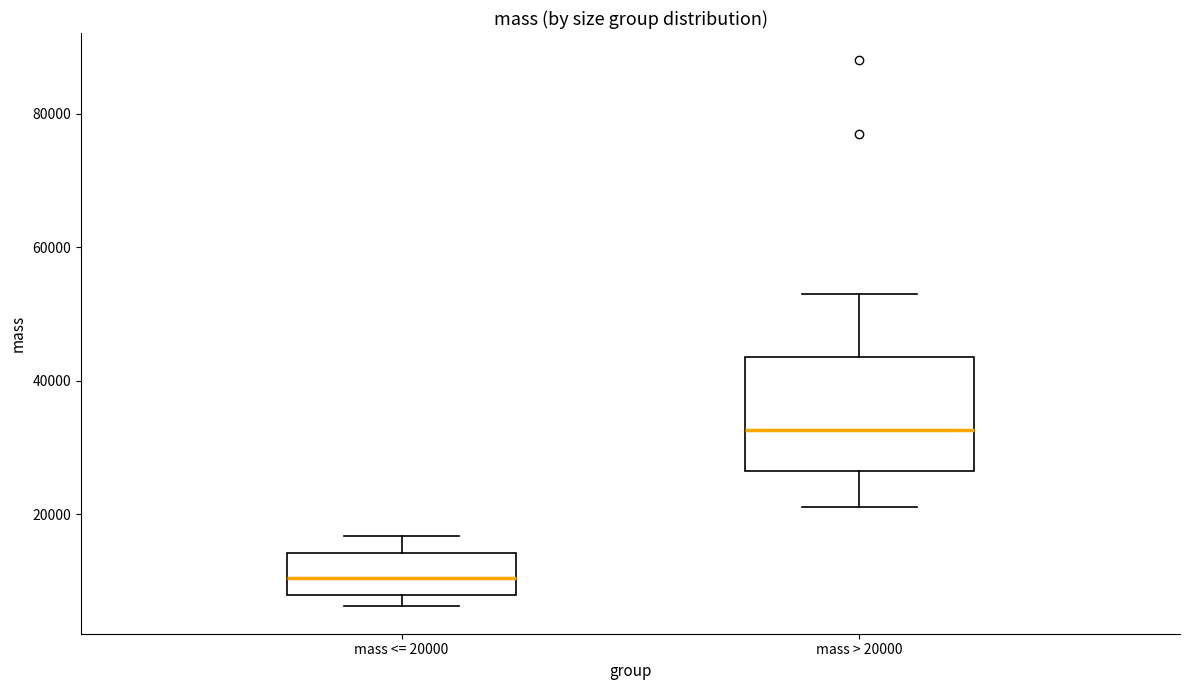

Comparing the boxes themselves (not the whiskers), which one is the tallest?

mass > 20000